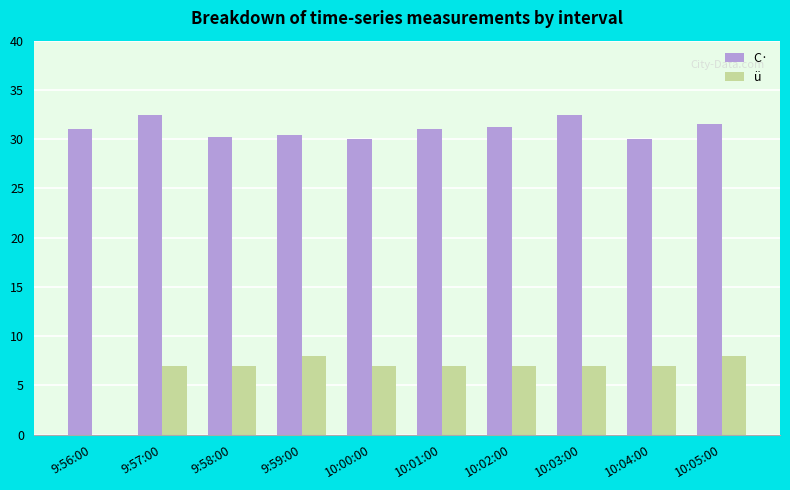

How many groups of bars are there?

10